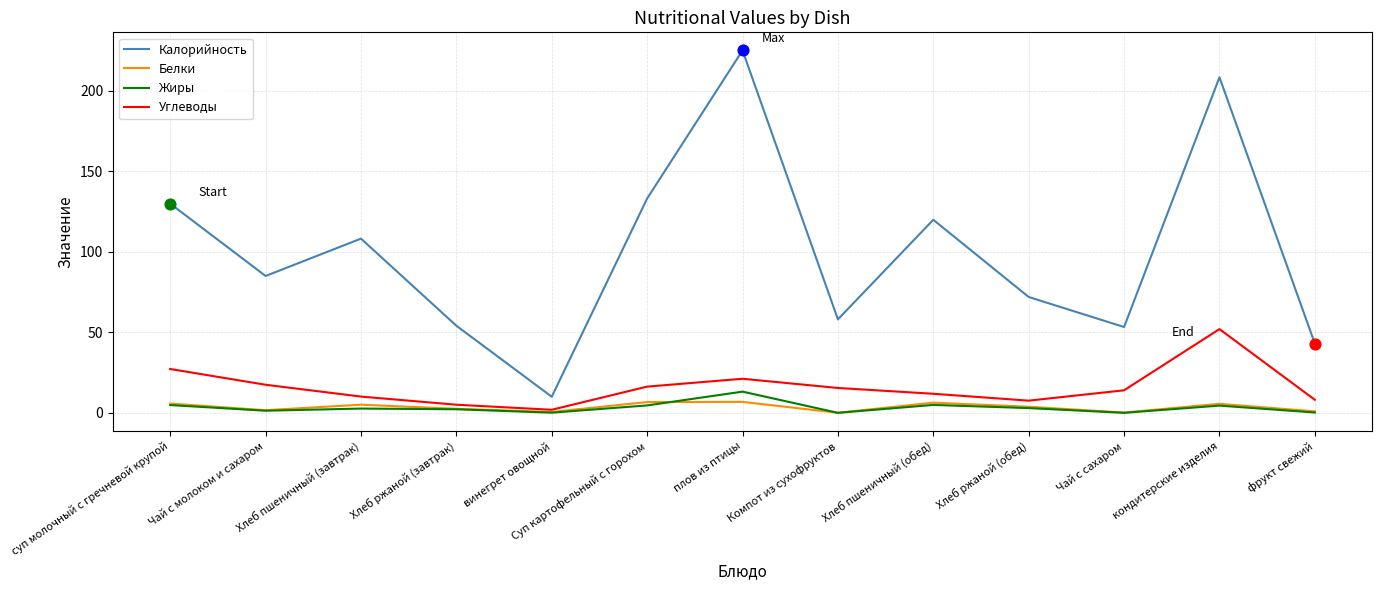

Which series has the widest spread of values?

Калорийность